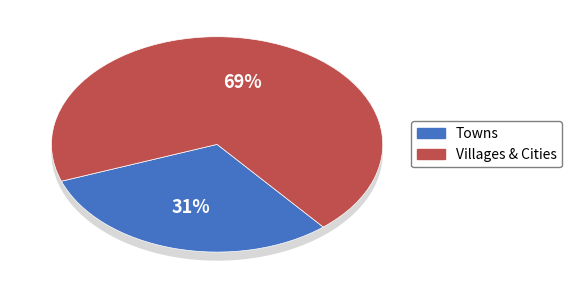

Is there any slice that represents more than half of the pie?

No